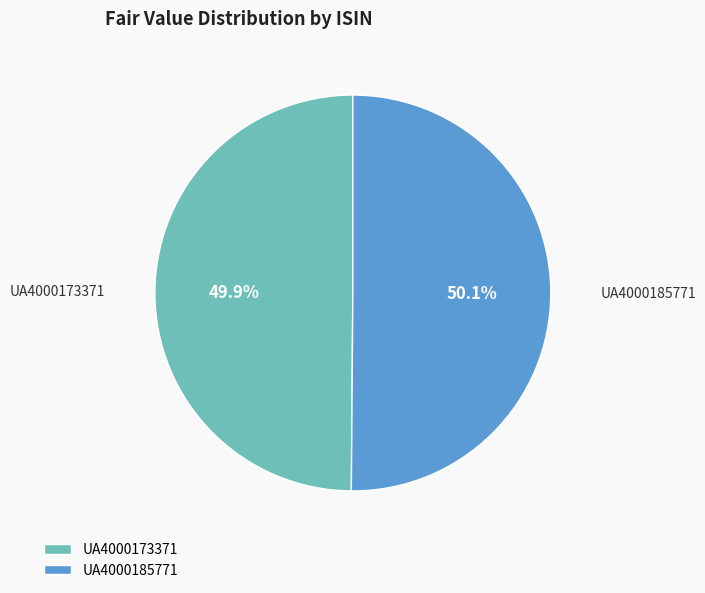

How much of the chart is everything except UA4000173371?

50.1%